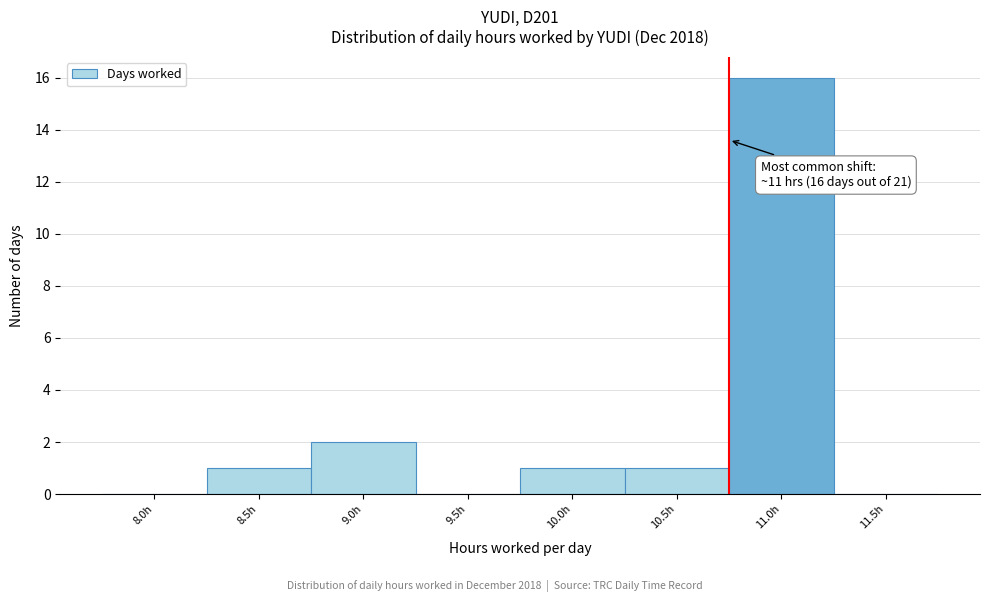

Reading right to left, transcribe all the data shown in this chart.

11.5h=0	11.0h=16	10.5h=1	10.0h=1	9.5h=0	9.0h=2	8.5h=1	8.0h=0